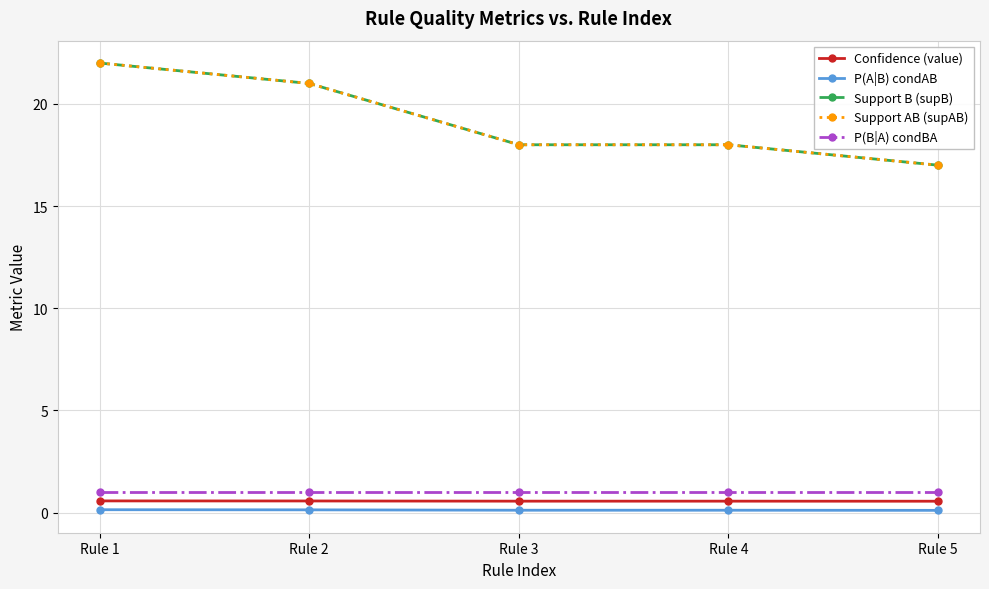

Is this an area chart (filled region under the line)?

No